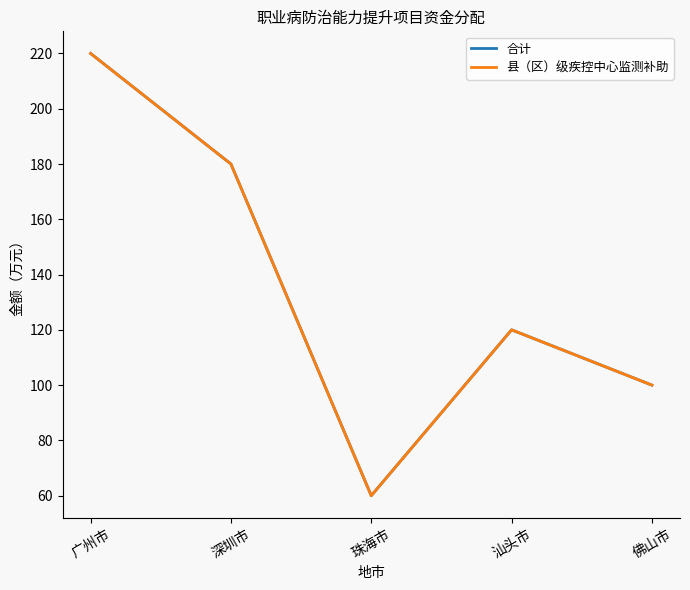

Does the chart display data point markers on the line(s)?

No